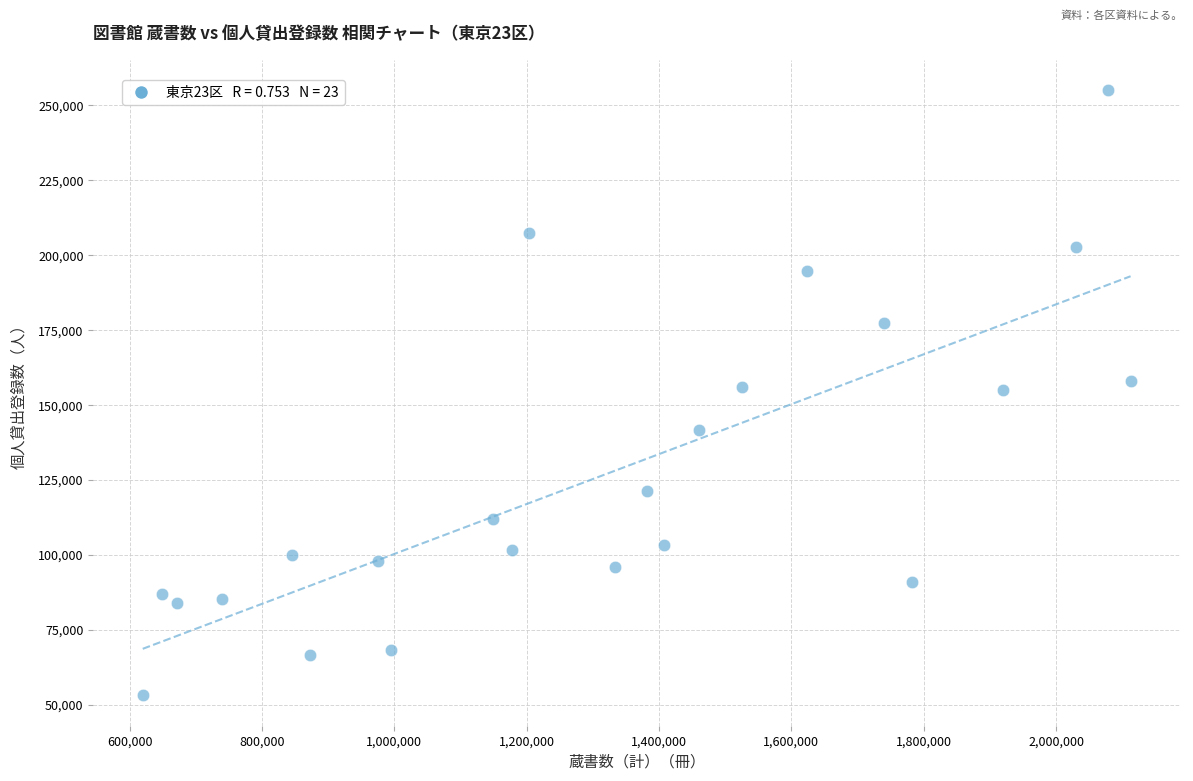

What is the range of X values (max minus min)?

1493139